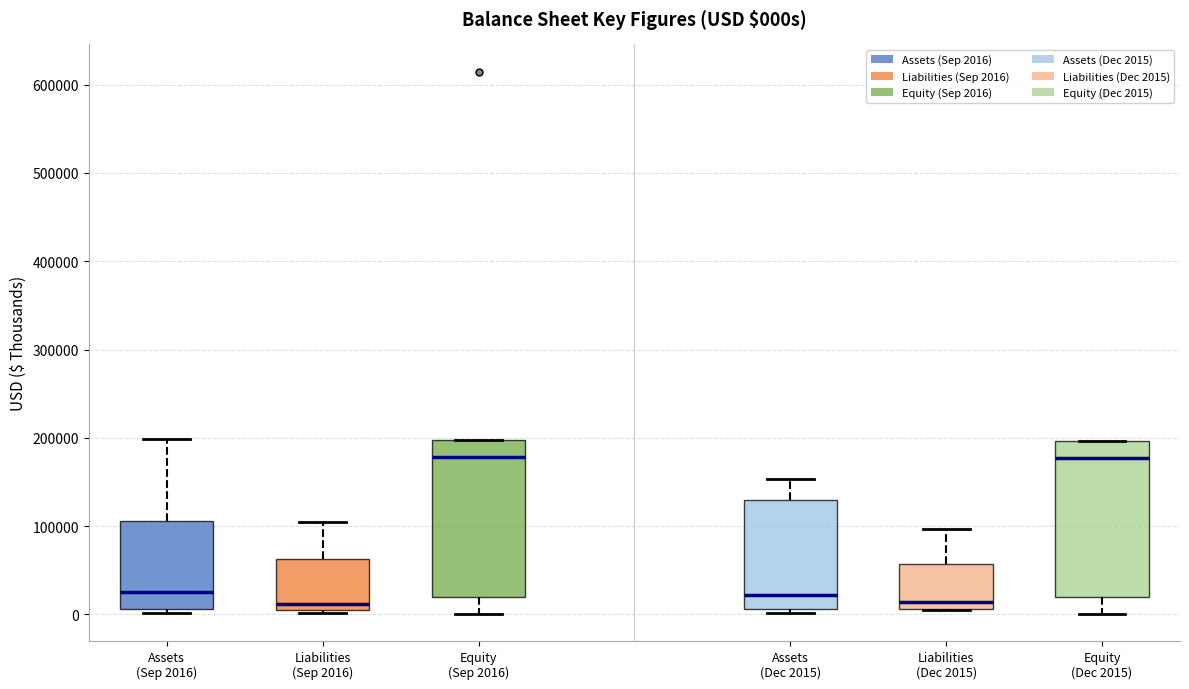

Reading left to right, transcribe this box plot: for each box, give where its median line is, the range the box spans, and where its two whiskers end, as read against the y-axis. The values are not printed on the chart, so give them approximately, as read against the axis.

Assets (Sep 2016): median 30000, box 10000 to 110000, whiskers 0 to 200000
Liabilities (Sep 2016): median 10000, box 0 to 60000, whiskers 0 to 100000
Equity (Sep 2016): median 180000, box 20000 to 200000, whiskers 0 to 200000
Assets (Dec 2015): median 20000, box 10000 to 130000, whiskers 0 to 150000
Liabilities (Dec 2015): median 10000 (just above the box's lower edge), box 10000 to 60000, whiskers 0 to 100000
Equity (Dec 2015): median 180000, box 20000 to 200000, whiskers 0 to 200000